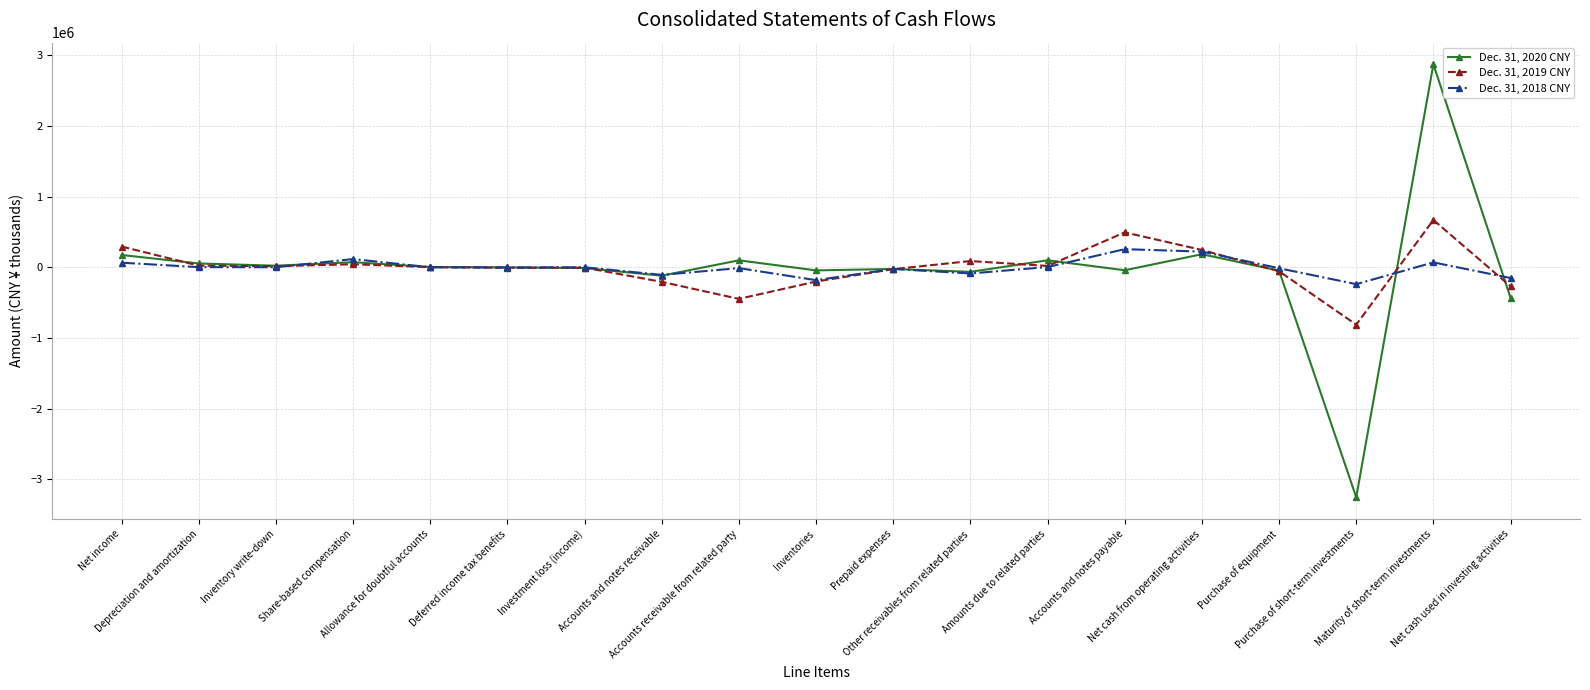

Which series has the widest spread of values?

Dec. 31, 2020 CNY